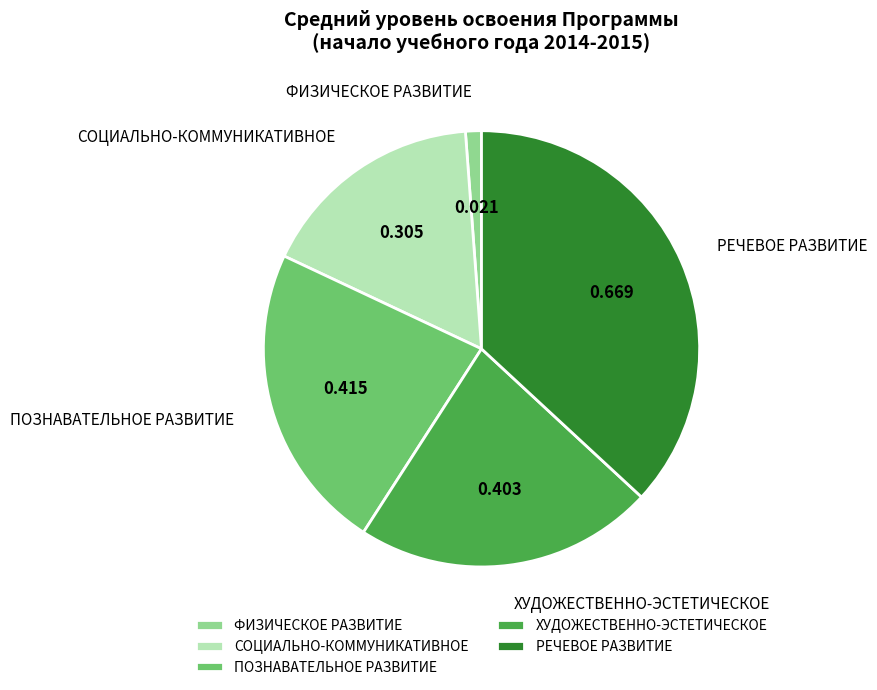

How many segments does this pie chart have?

5